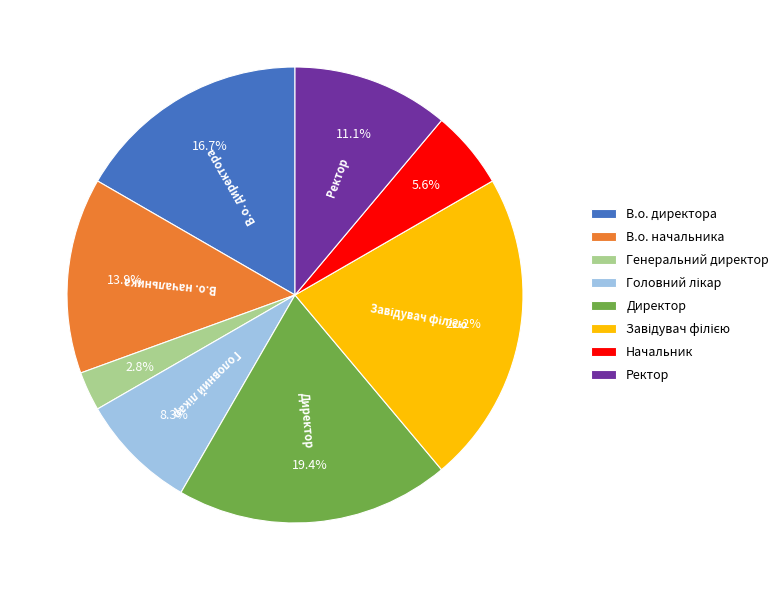

How much of the chart is everything except В.о. начальника?

86.1%